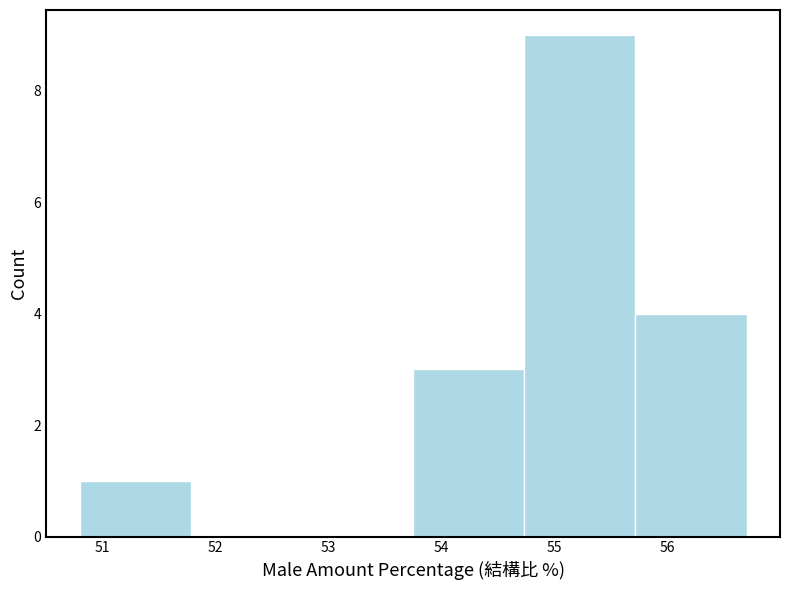

Reading left to right, list every bar in this chart as the range it spans on the x-axis followed by its height. Neither the bar edges nor the heights are printed on the chart, so give them approximately, as read against the axes.

50.8 to 51.8: 1
51.8 to 52.8: 0
52.8 to 53.8: 0
53.8 to 54.7: 3
54.7 to 55.7: 9
55.7 to 56.7: 4